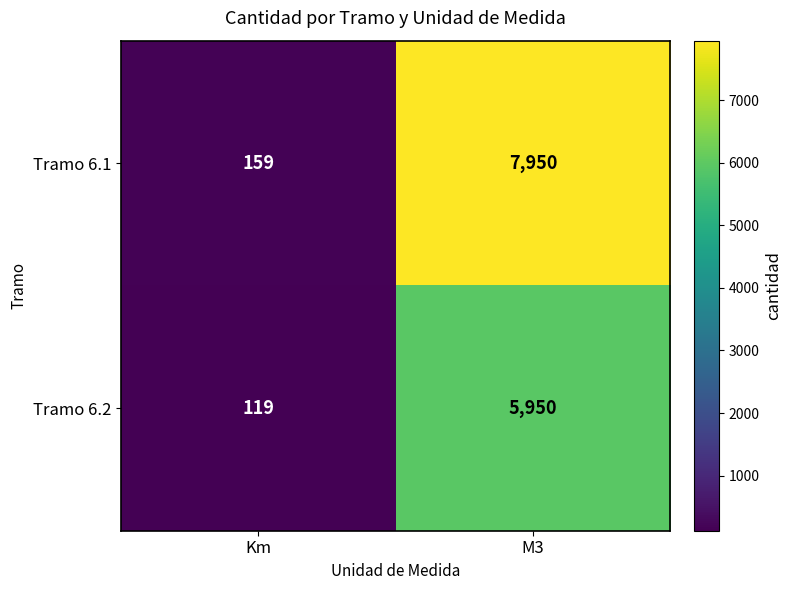

Is it true that Tramo 6.1 equals 7950 at M3?

True